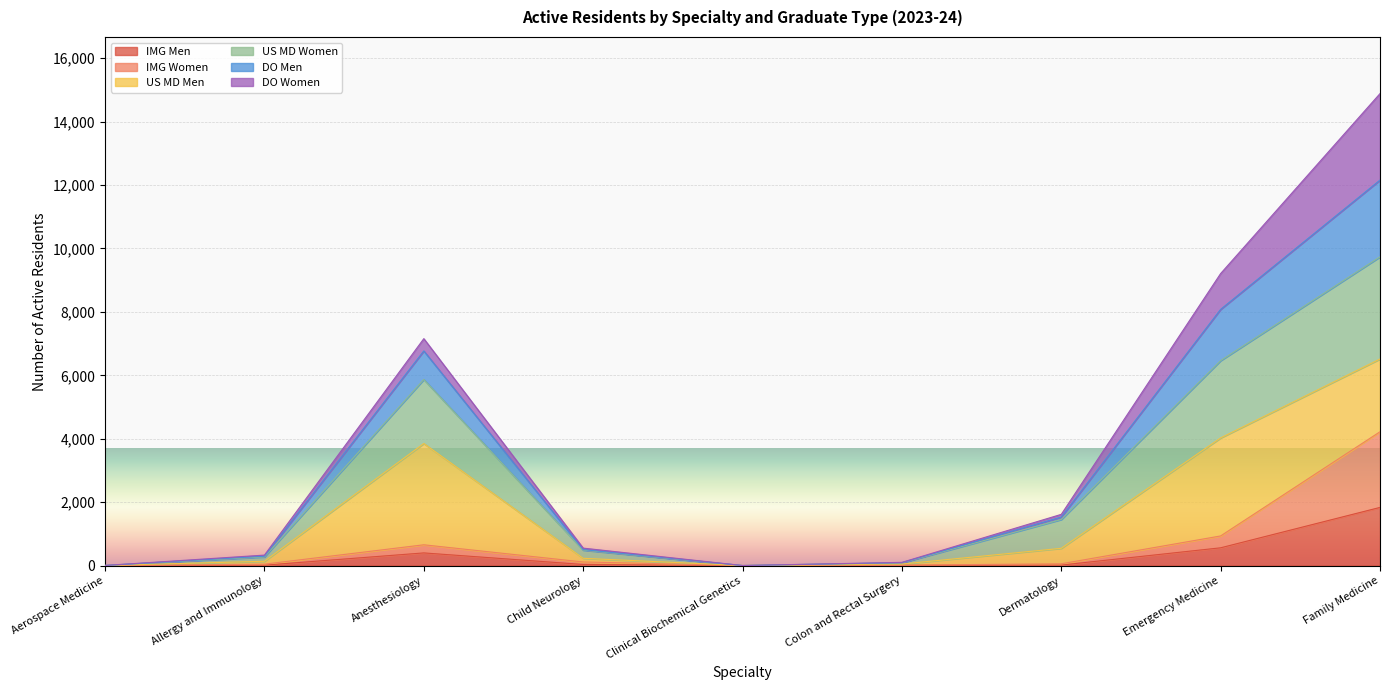

In US MD Women, how many points are higher than both neighbors (excluding endpoints)?

1